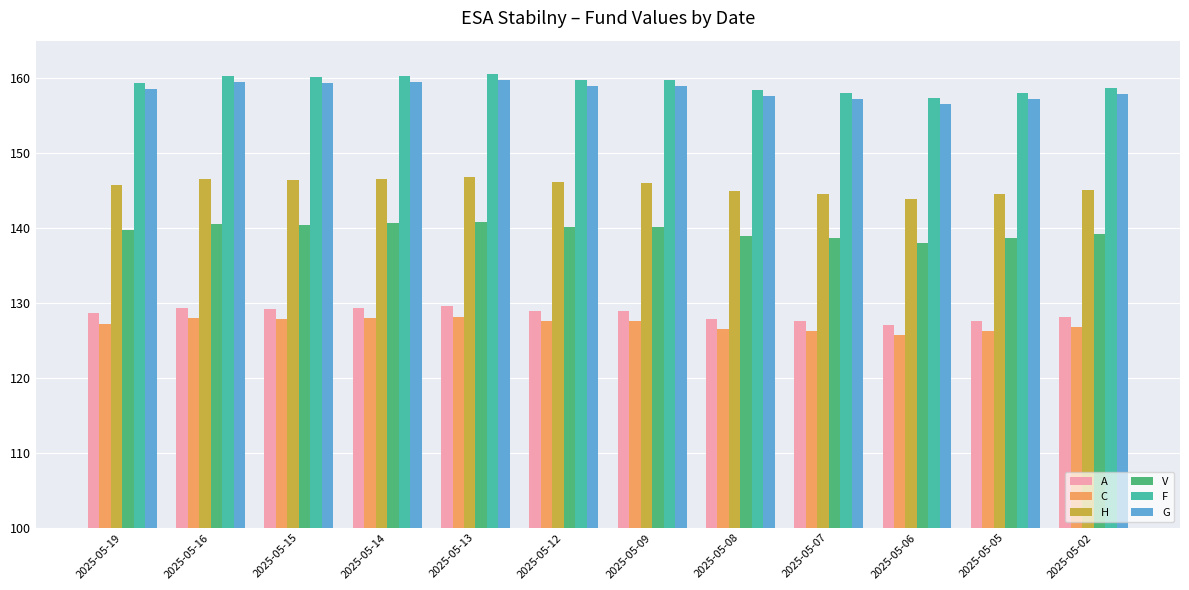

At how many categories does at least one series exceed 131?

12